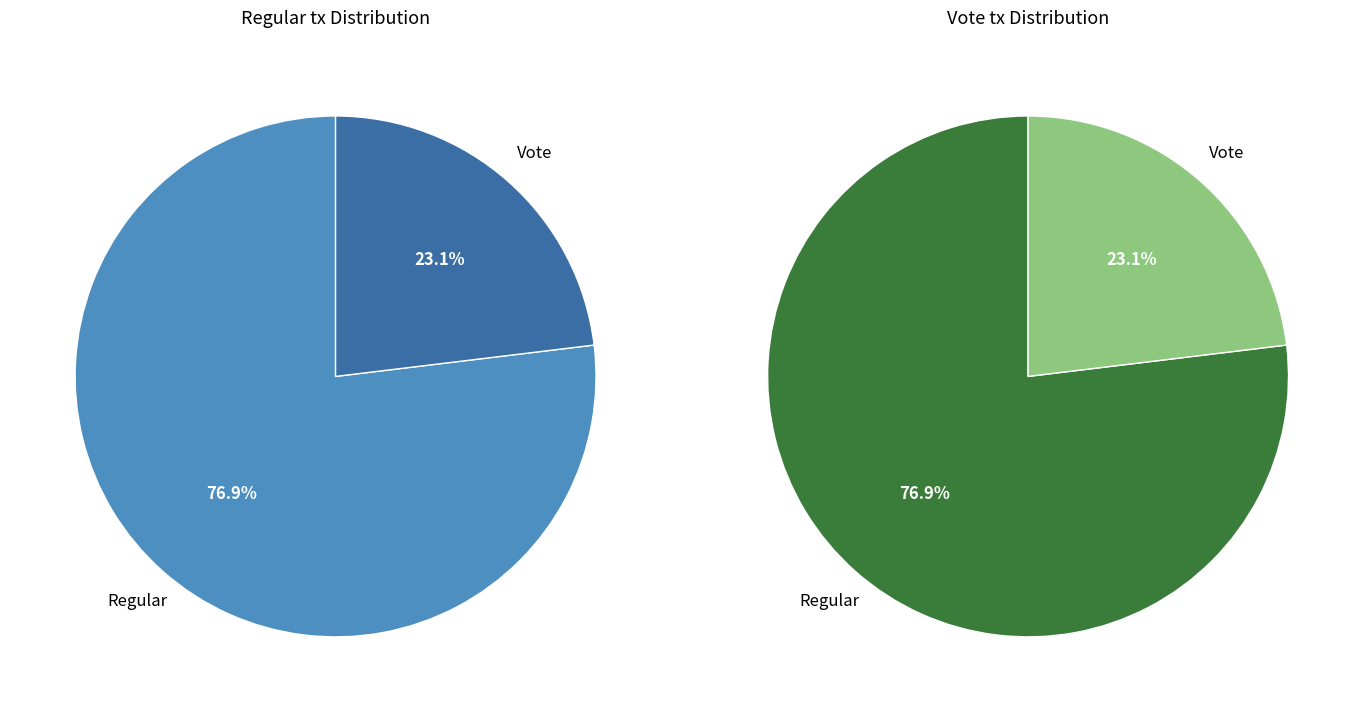

What percentage is the Regular slice, to the nearest percent?

77%